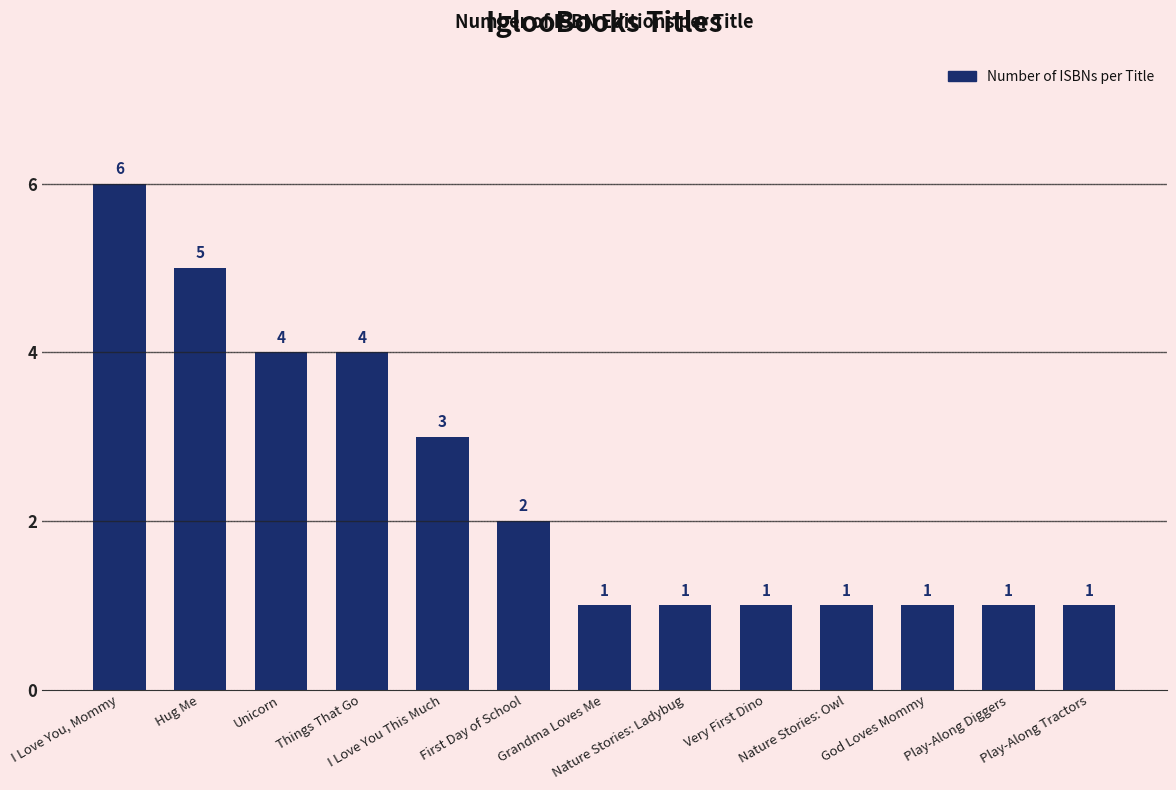

How many bars are there in total?

13